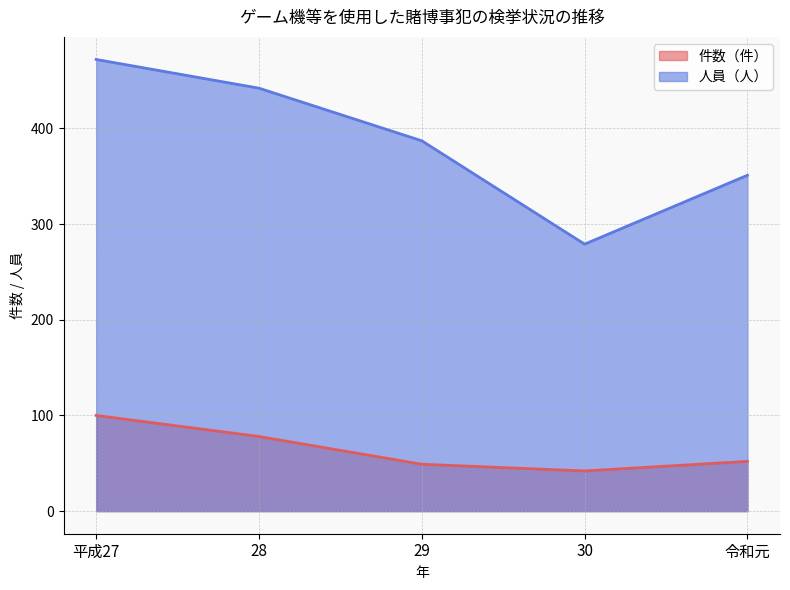

True or false: 件数（件） has more than 1 points higher than both neighbors.

False